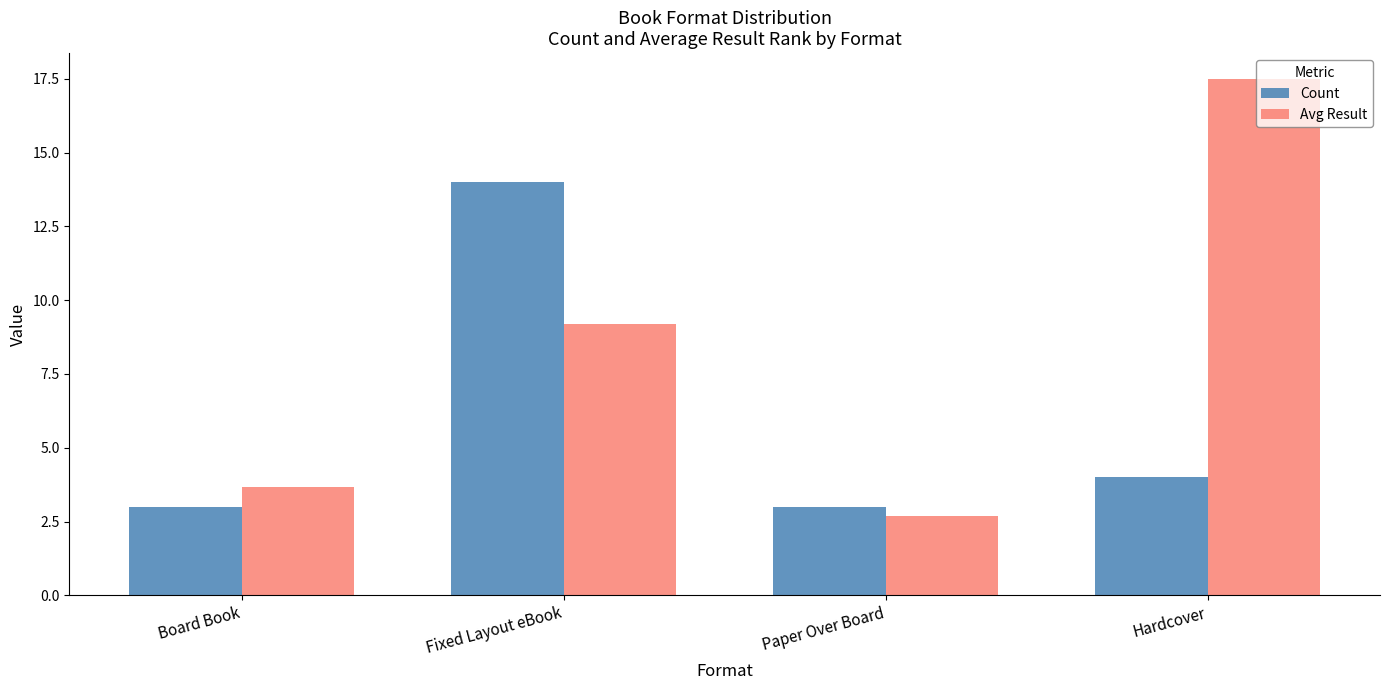

Reading left to right, list all the values displayed in this chart.

Count: Board Book=3.0	Fixed Layout eBook=14.0	Paper Over Board=3.0	Hardcover=4.0
Avg Result: Board Book=3.7	Fixed Layout eBook=9.2	Paper Over Board=2.7	Hardcover=17.5